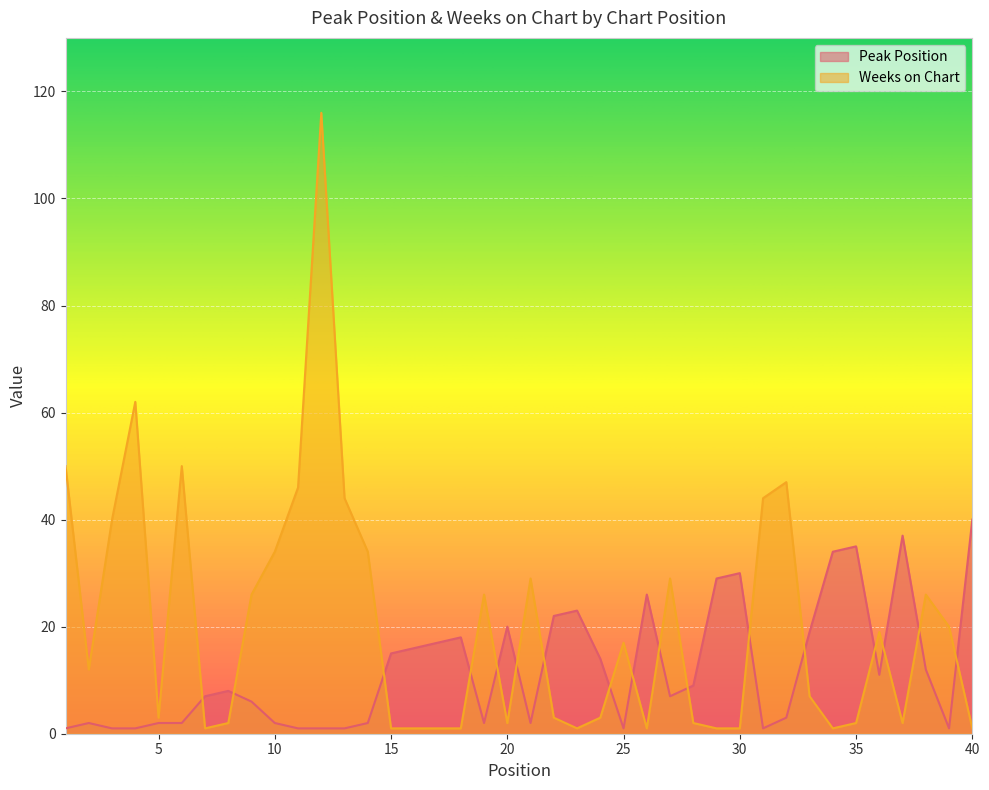

What is the difference between the maximum and second lowest values in the Peak Position series?

39